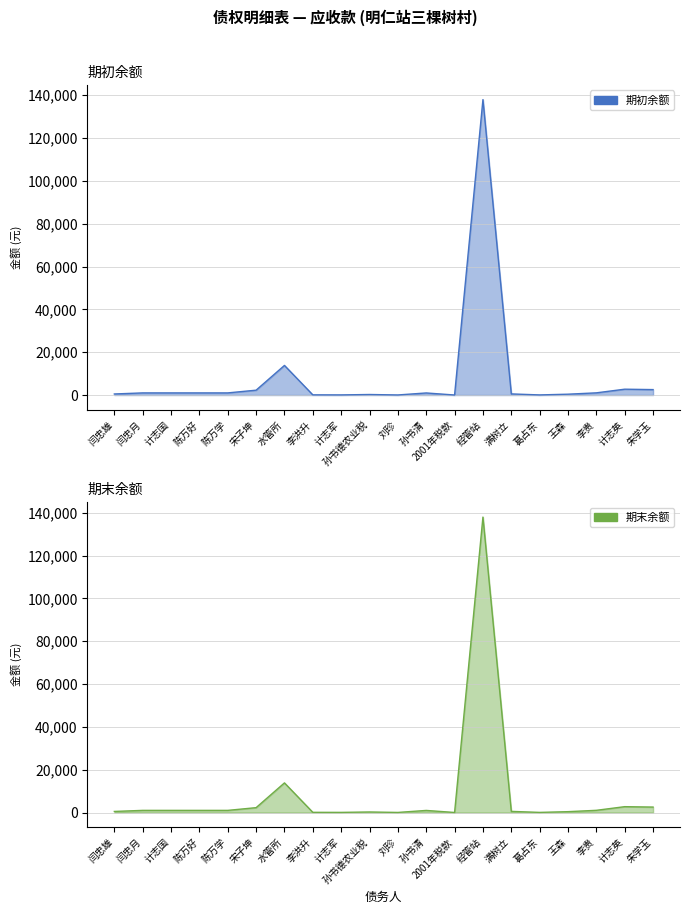

Reading left to right, transcribe all the data shown in this chart.

期初余额: 500.0	1000.0	1000.0	1000.0	1000.0	2270.0	13834.0	90.0	63.2	252.8	39.6	975.0	20.0	137975.1	530.4	58.0	400.0	1027.4	2732.9	2542.9
期末余额: 500.0	1000.0	1000.0	1000.0	1000.0	2270.0	13834.0	90.0	63.2	252.8	39.6	975.0	20.0	137975.1	530.4	58.0	400.0	1027.4	2732.9	2542.9